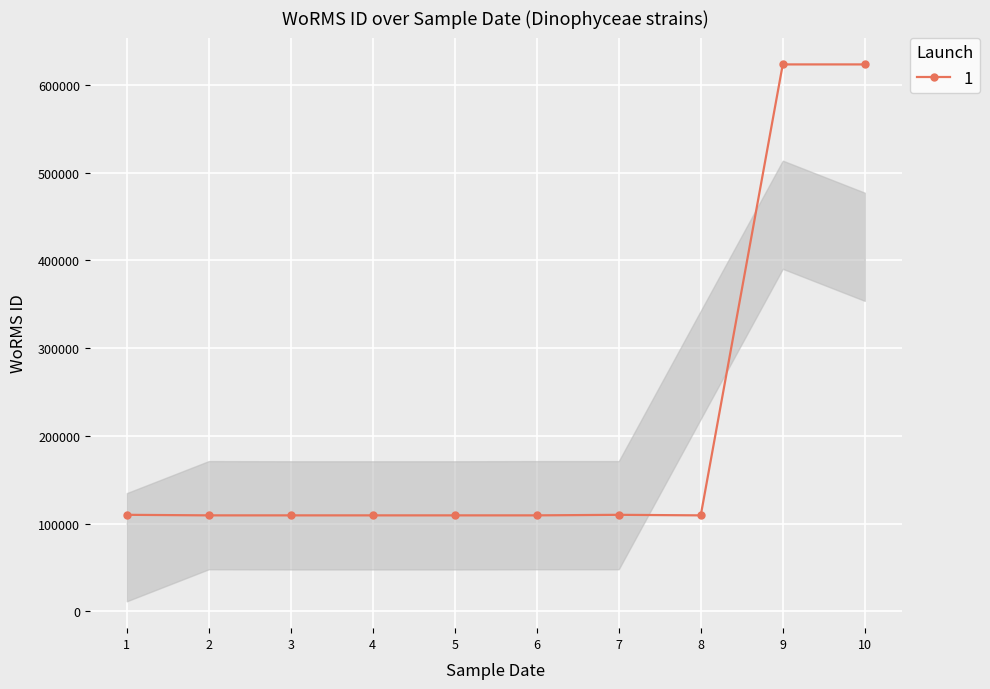

How many data points does each series have?

10